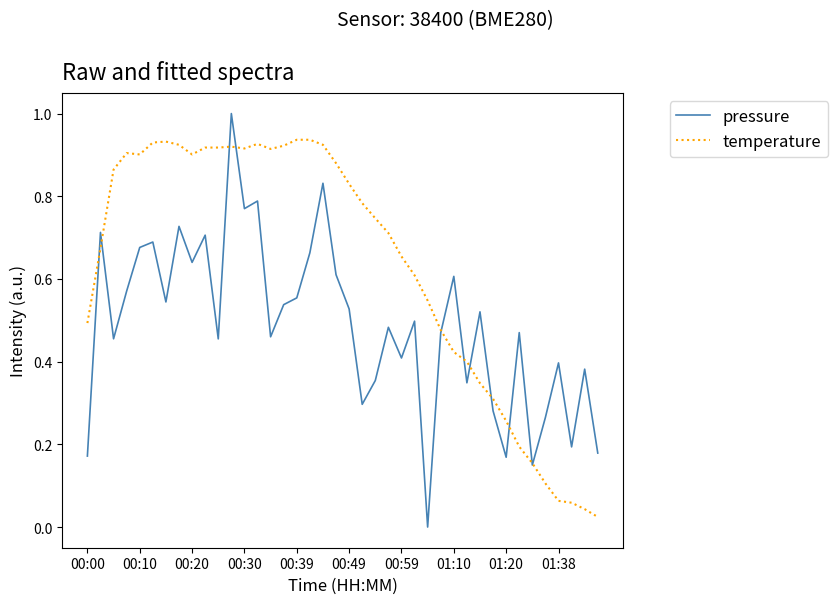

List the series in order of their peak value, lowest first.

temperature, pressure